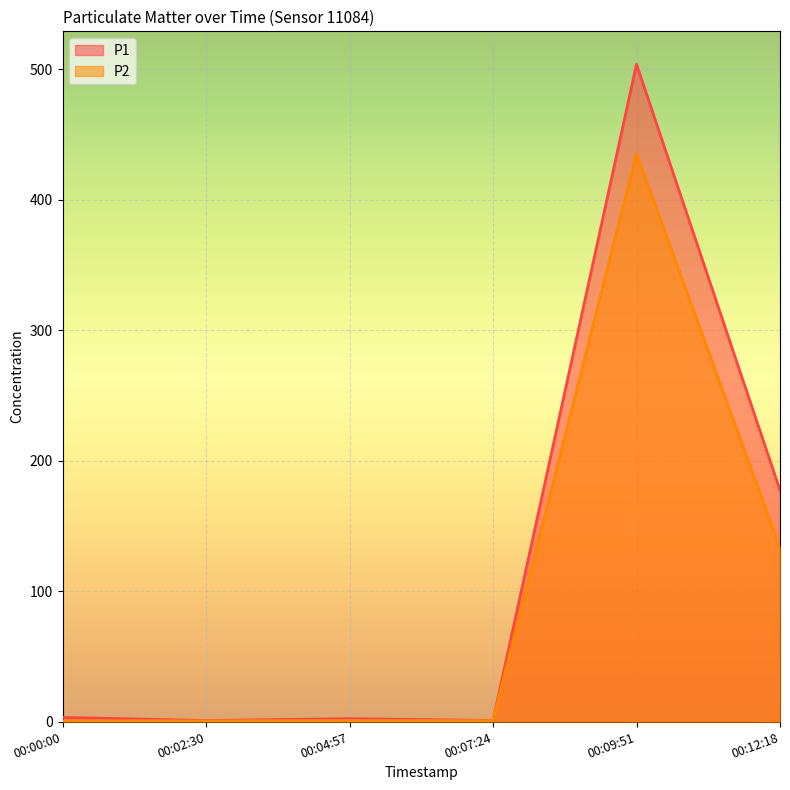

What is the difference between the highest and lowest values at 00:04:57?

1.4